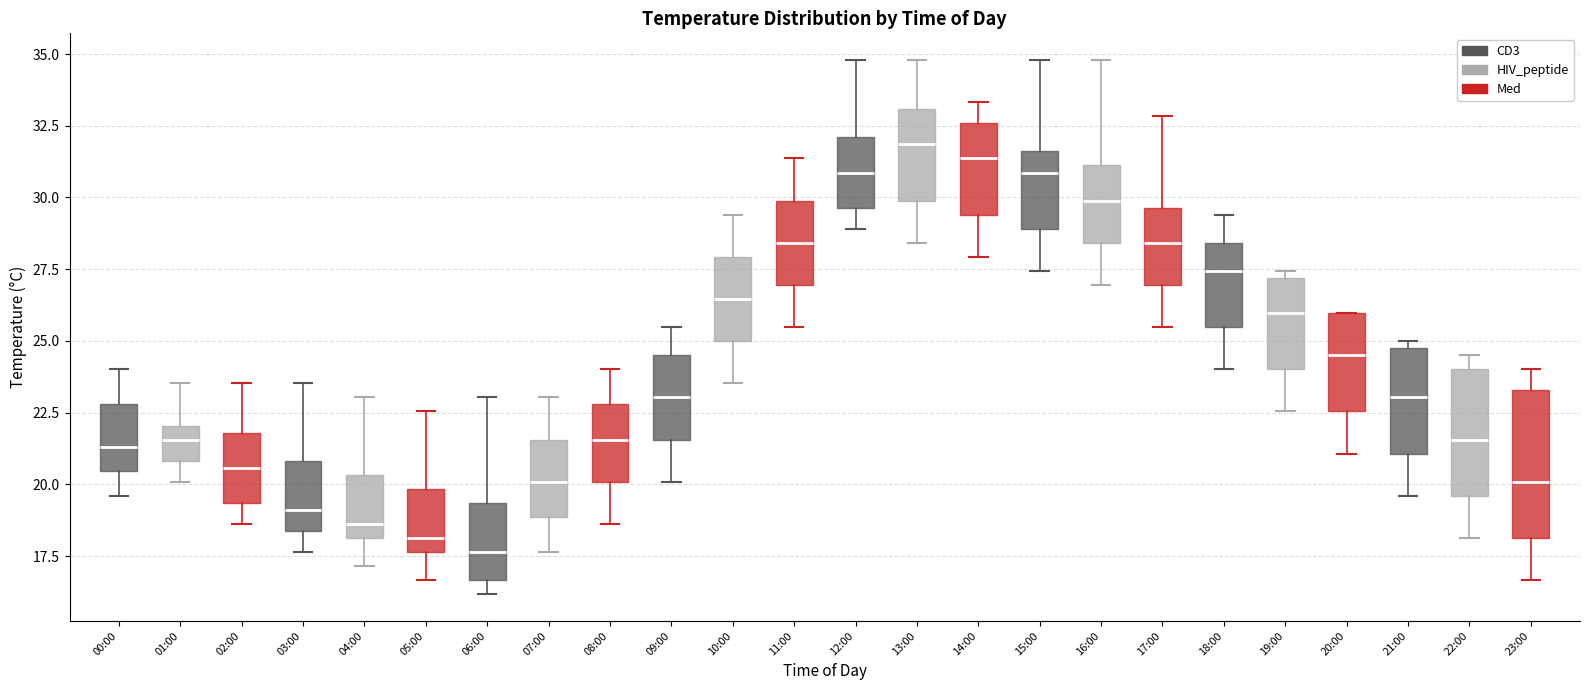

Where does the median line of the box for 14:00 sit on the y-axis? The values are not printed on the chart, so give them approximately, as read against the axis.

31.5